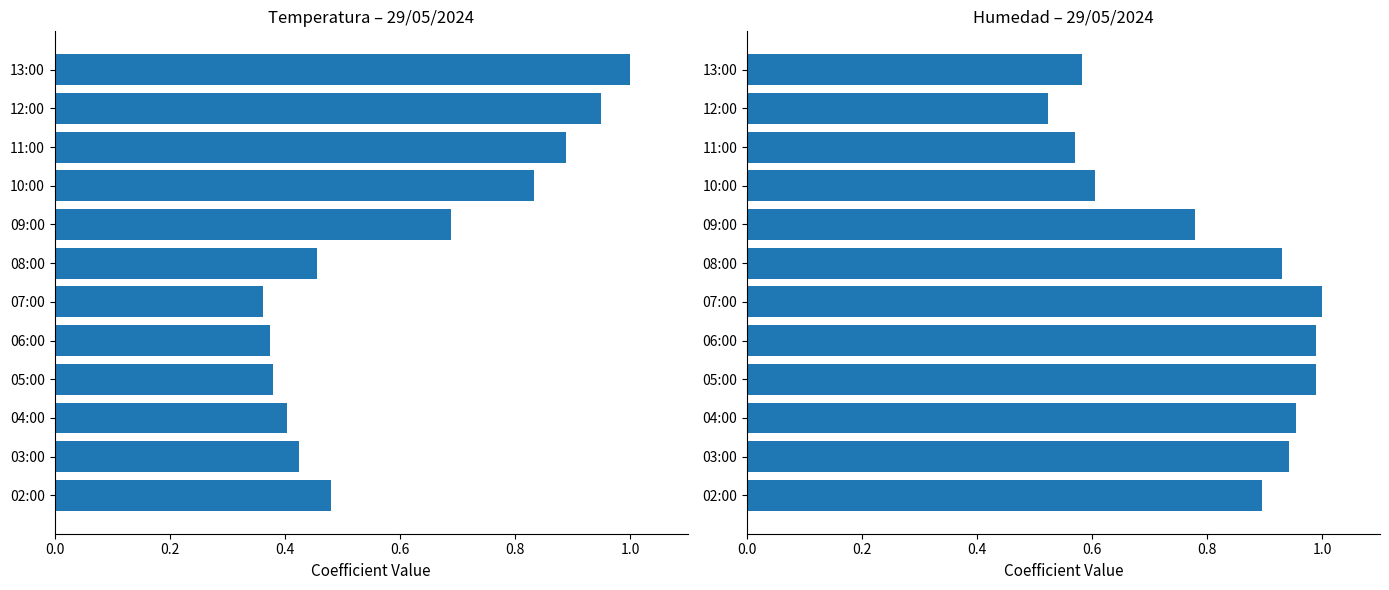

What is the total value across all series at 13:00?

1.6